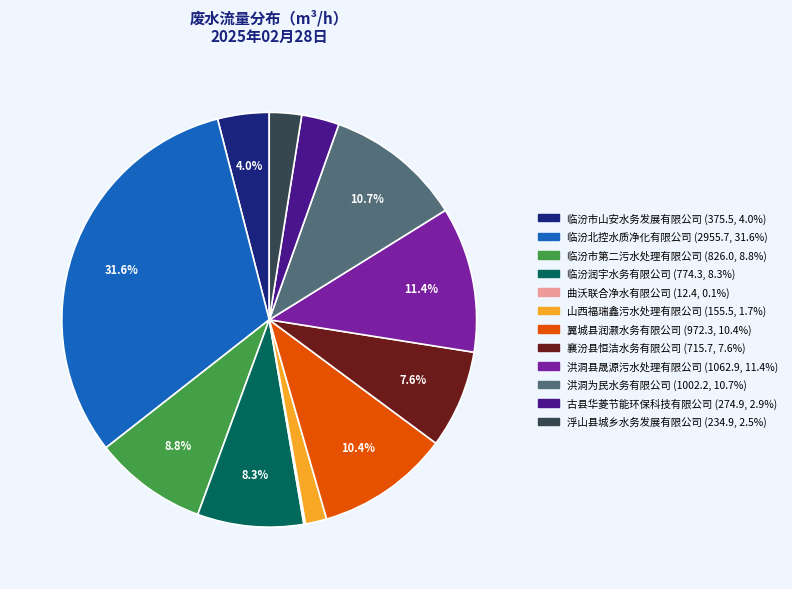

Is there a majority slice in this chart?

No